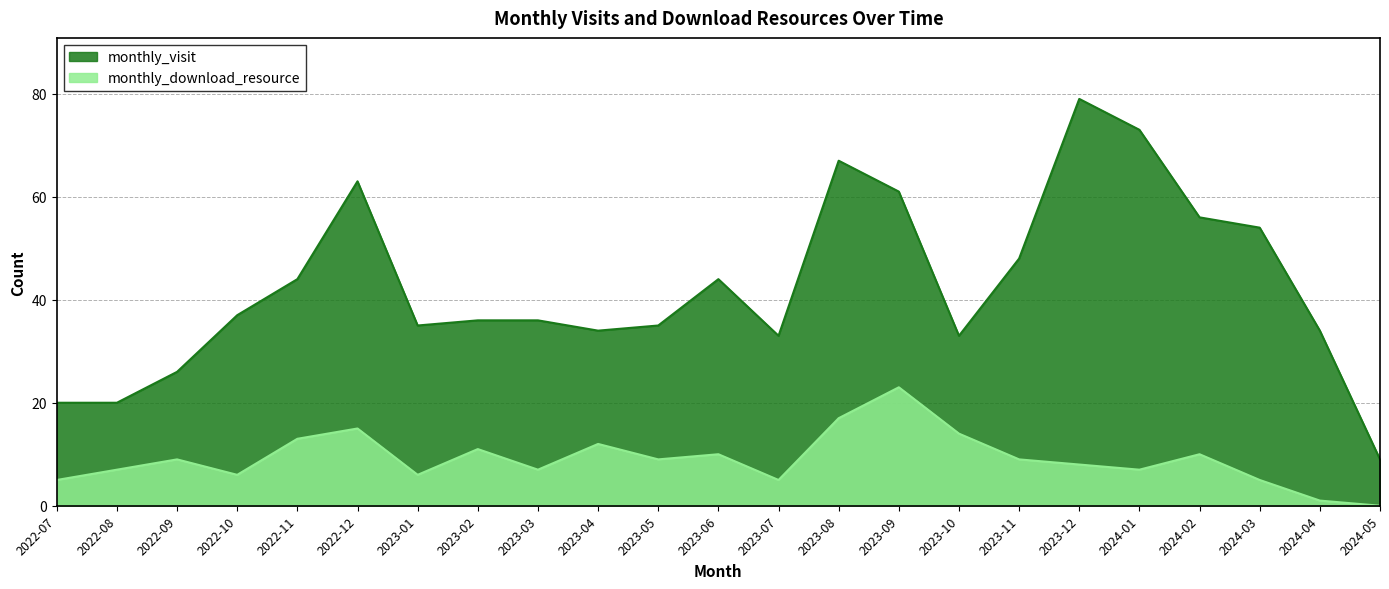

Is the value of monthly_download_resource at 2023-07 greater than the value of monthly_visit at 2023-03?

No